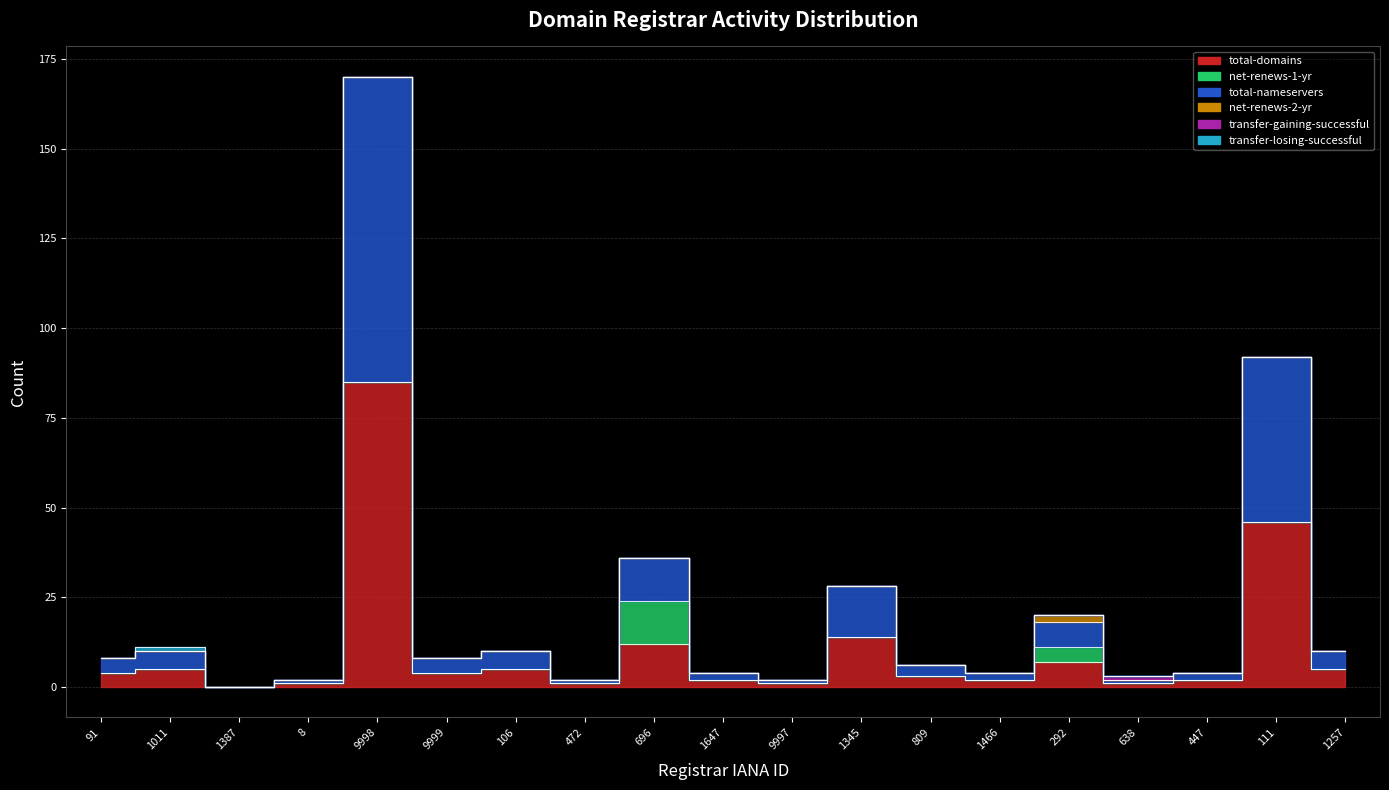

Which series has the widest spread of values?

total-domains